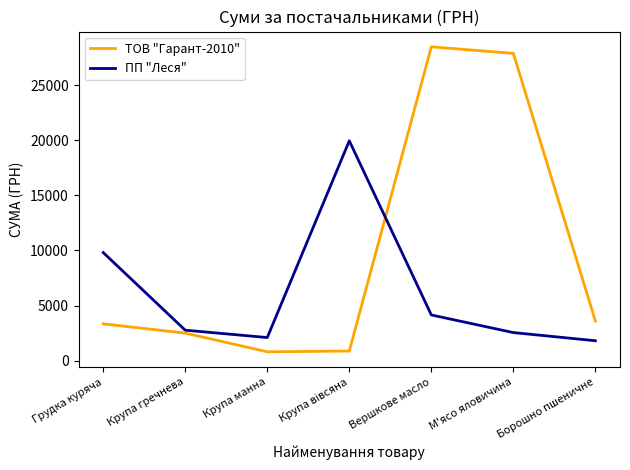

True or false: ПП "Леся" has more than 2 interior local peaks.

False